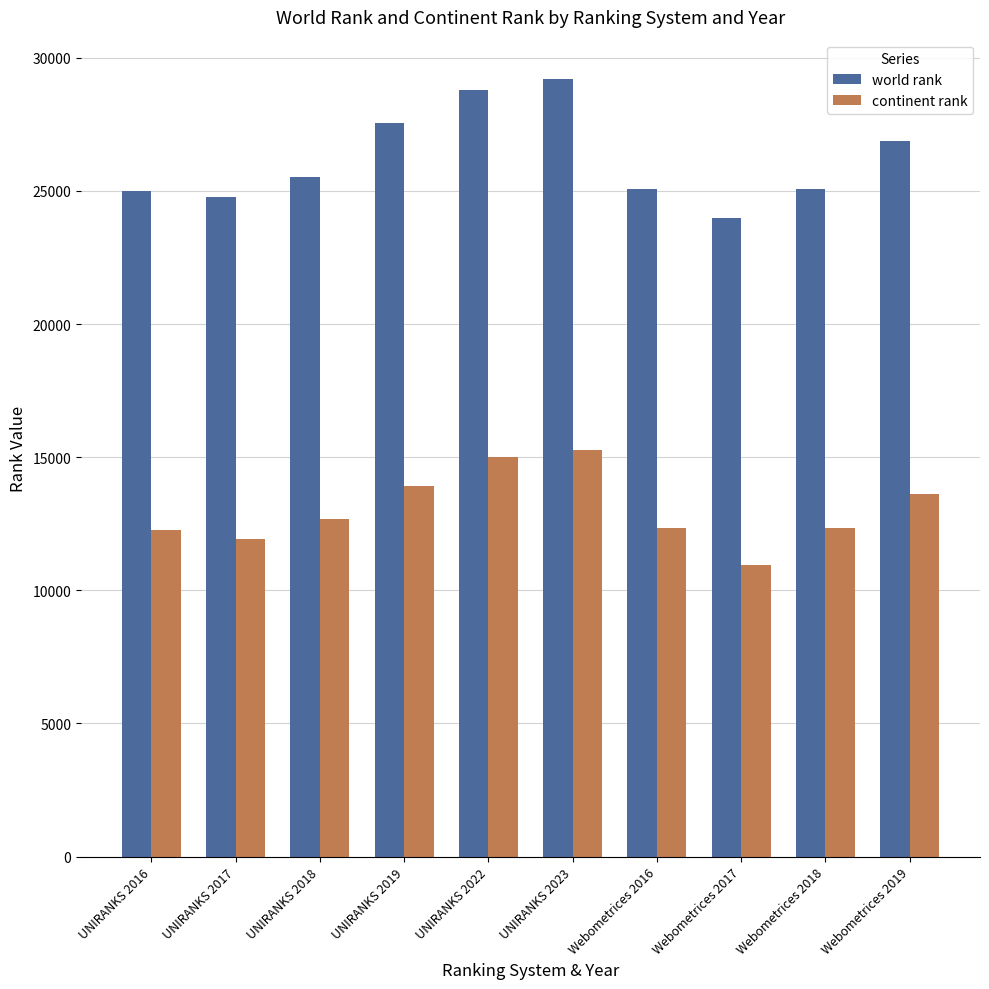

What is the greatest value displayed?

29217